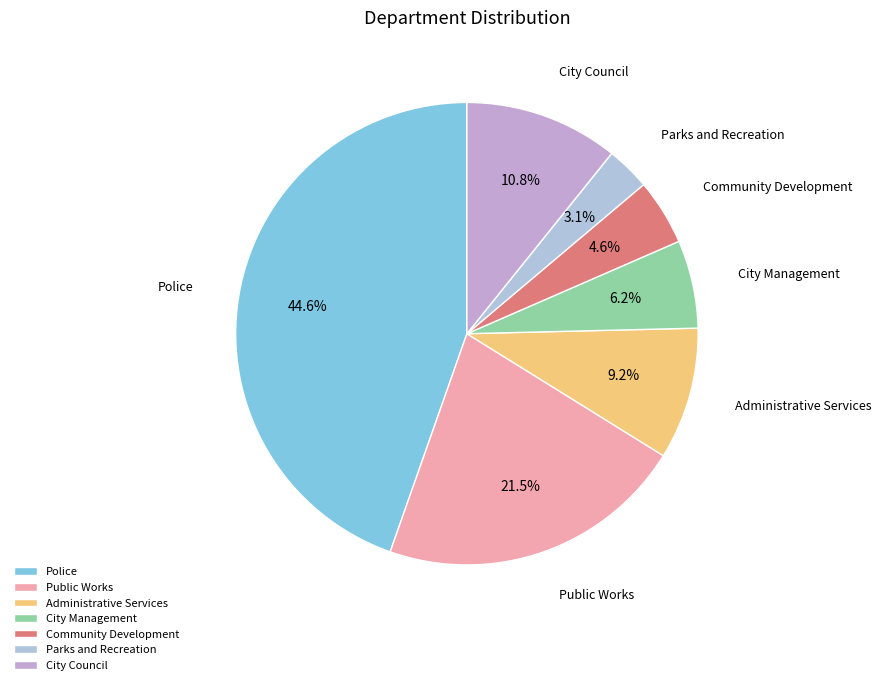

To the nearest percent, what is the difference between the largest and smallest slice percentages?

42%